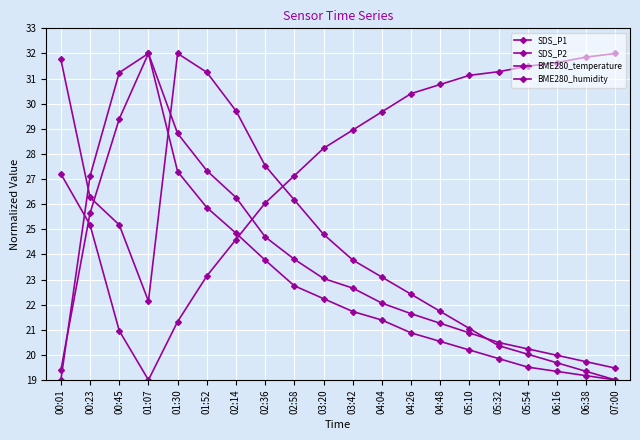

Where is SDS_P1 nearest to the value 25?

02:36